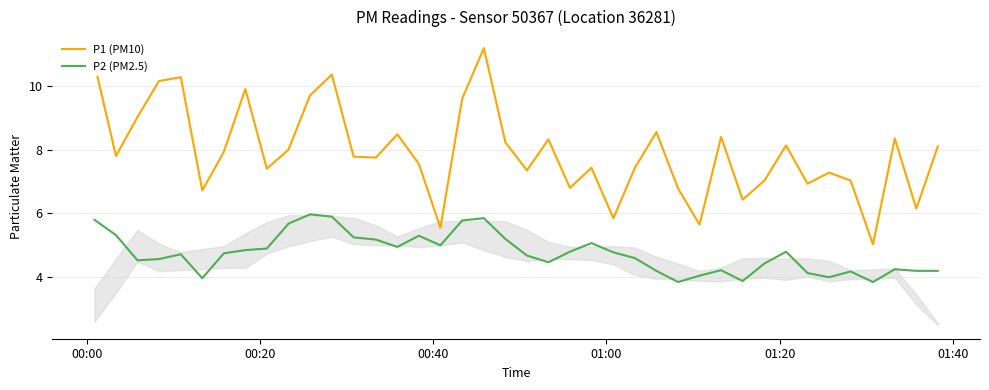

Which series has the largest total across all categories?

P1 (PM10)